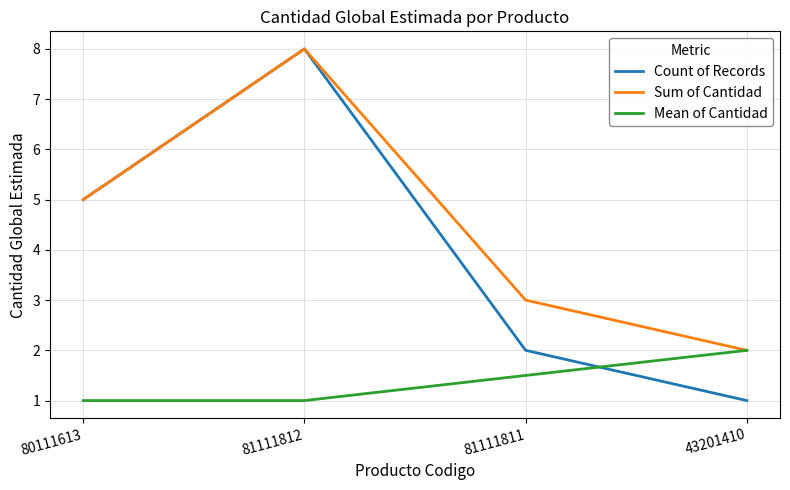

Rank the categories by Sum of Cantidad value from lowest to highest.

43201410, 81111811, 80111613, 81111812